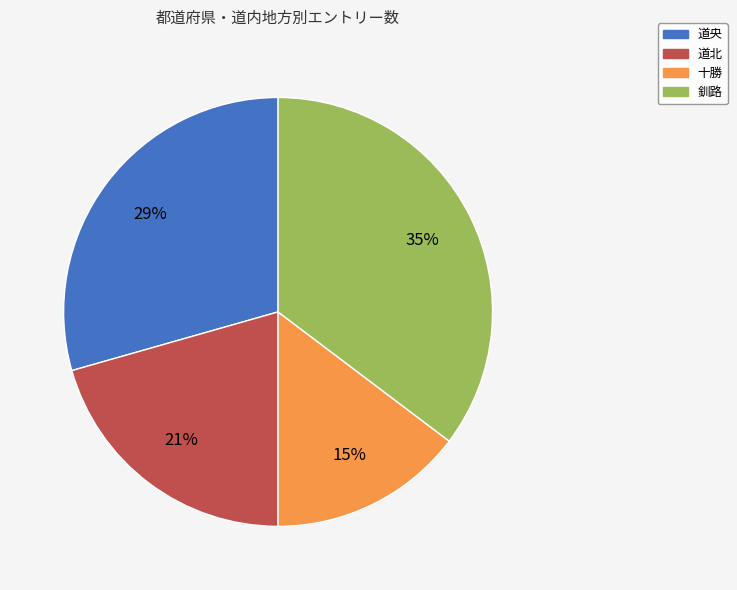

To the nearest percent, what is the combined percentage of 道北 and 道央?

50%